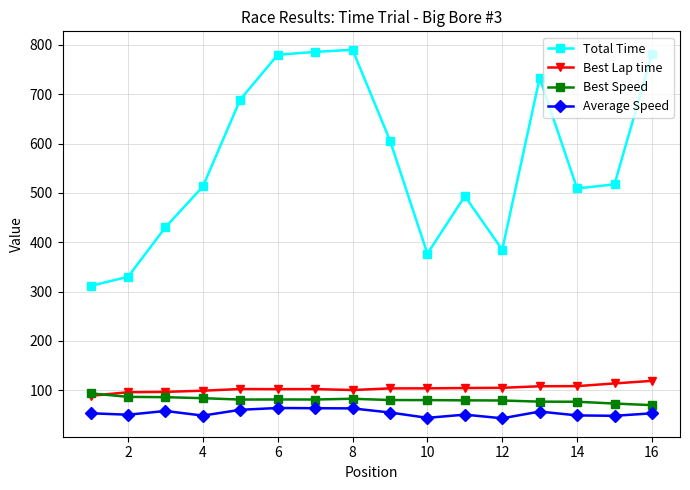

Which series has the widest spread of values?

Total Time